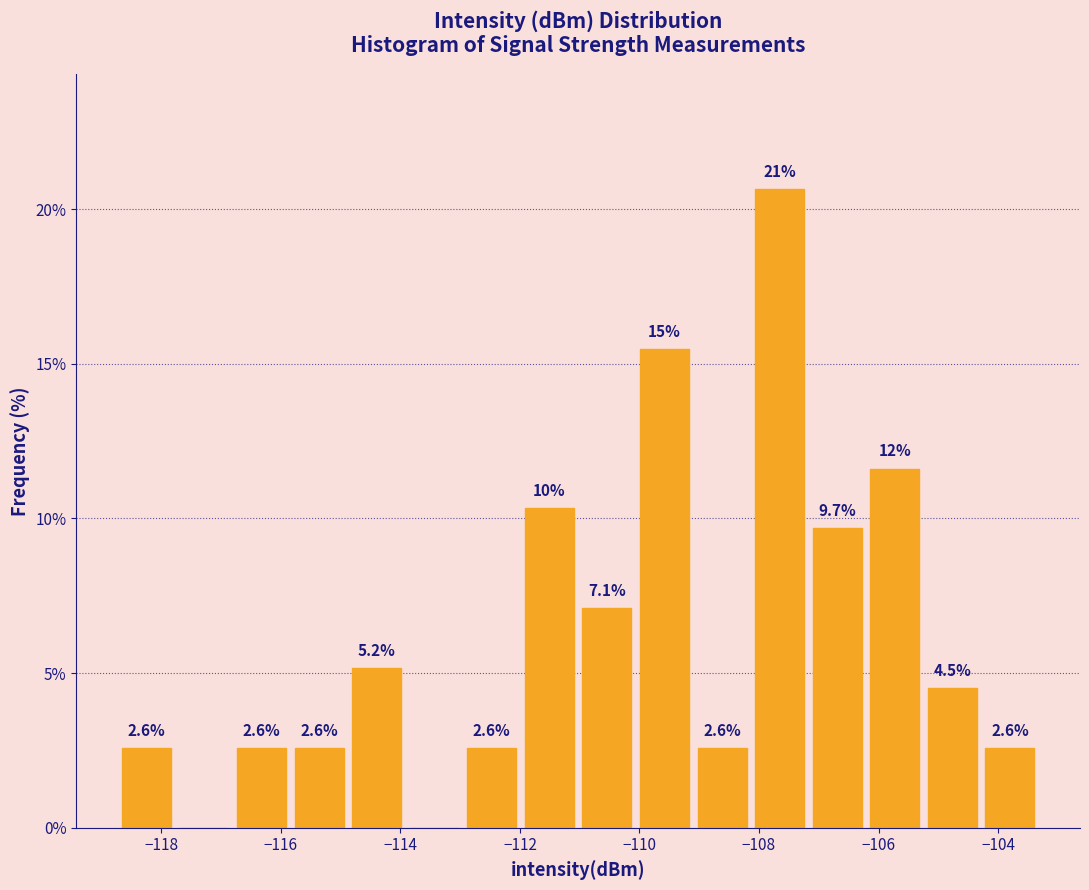

Over which range of the x-axis is the bar tallest?

-108.2 to -107.2